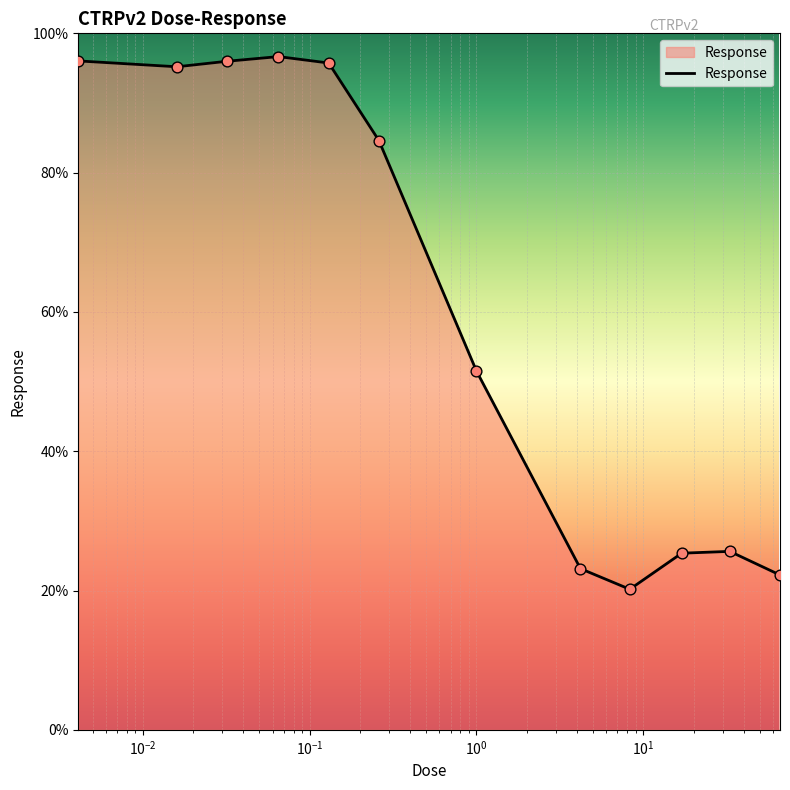

What is the minimum value shown in the chart?

20.2